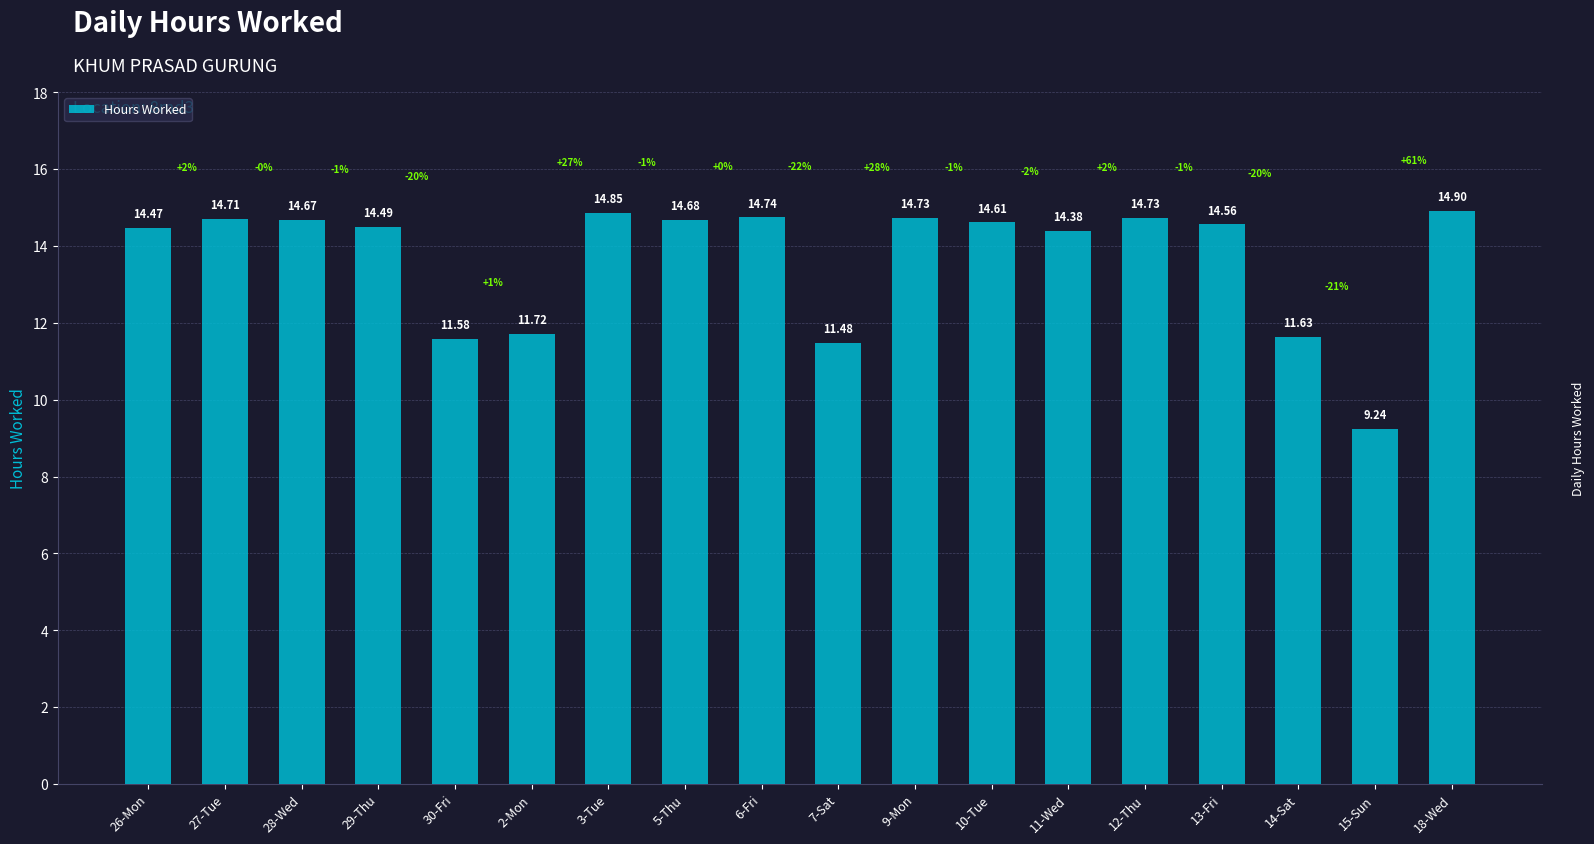

How many data points does each series have?

18